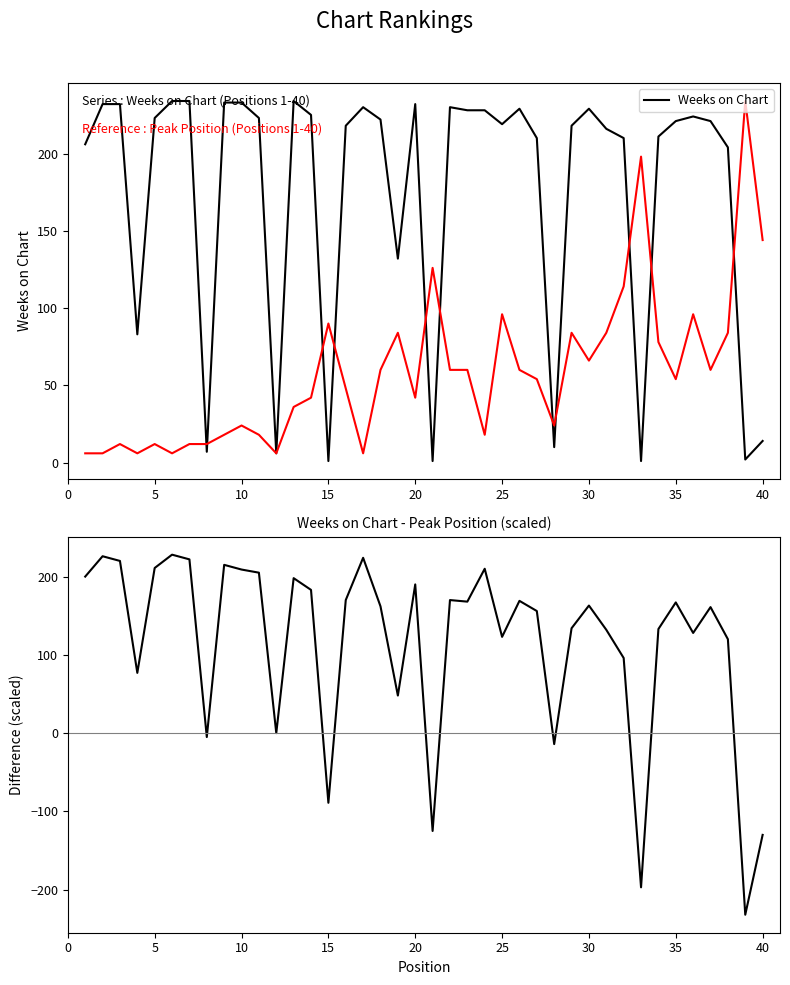

True or false: Weeks on Chart - Peak Position (scaled) has a value of 126 at 13.

False